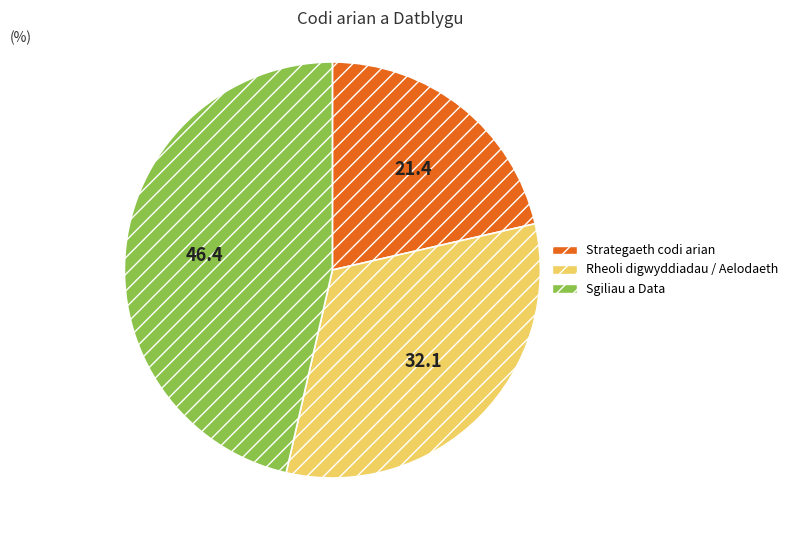

Is it true that Sgiliau a Data is 46% of the pie?

True